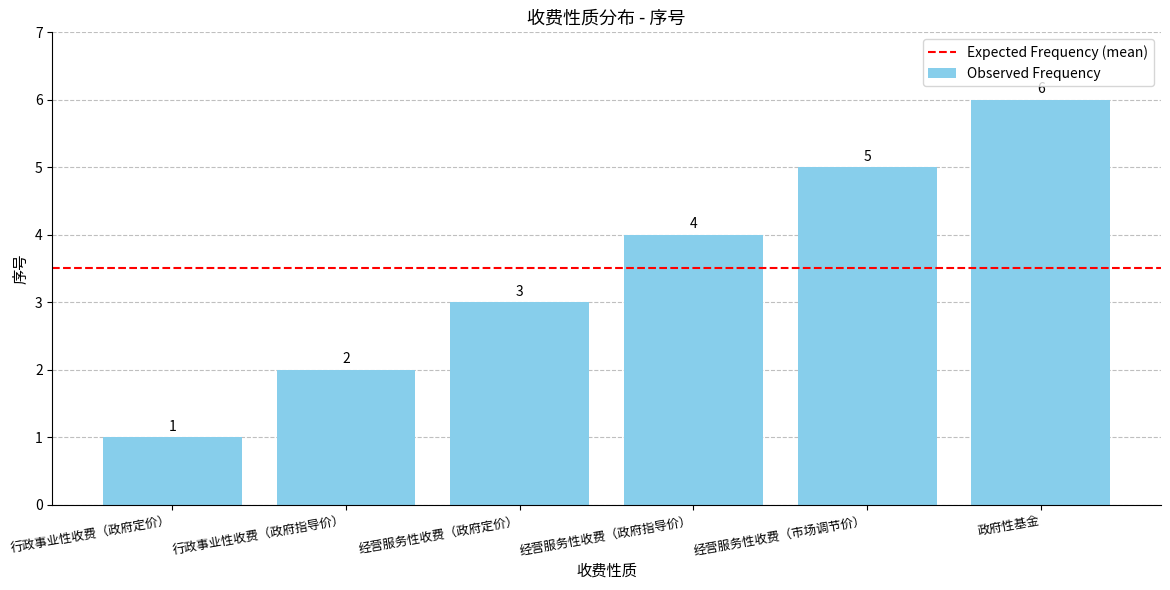

What is the value of the 6th bar from the left?

6